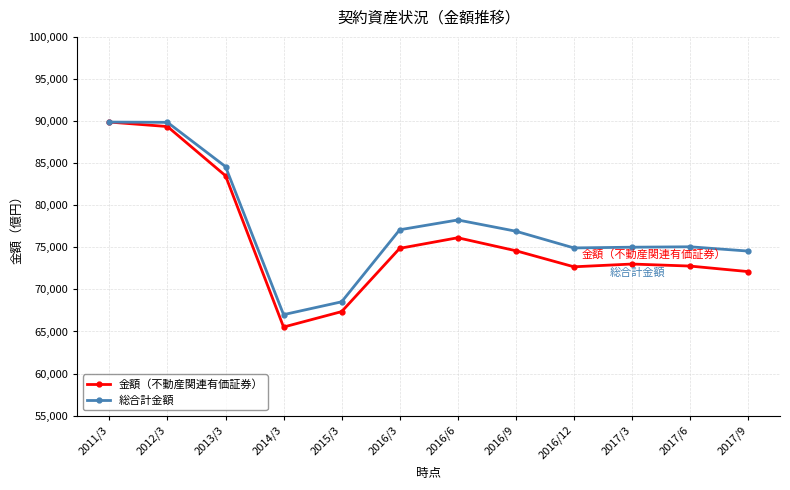

Which series has the largest range (max minus min)?

金額（不動産関連有価証券）